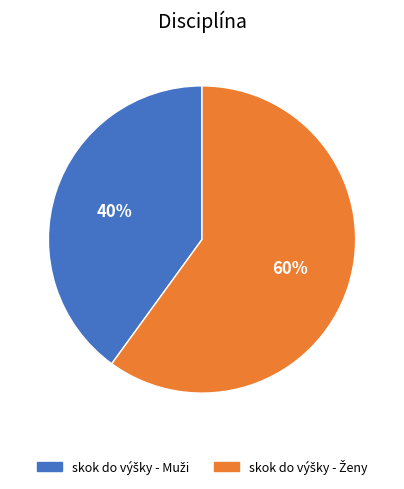

To the nearest percent, what is the difference between the largest and smallest slice percentages?

20%